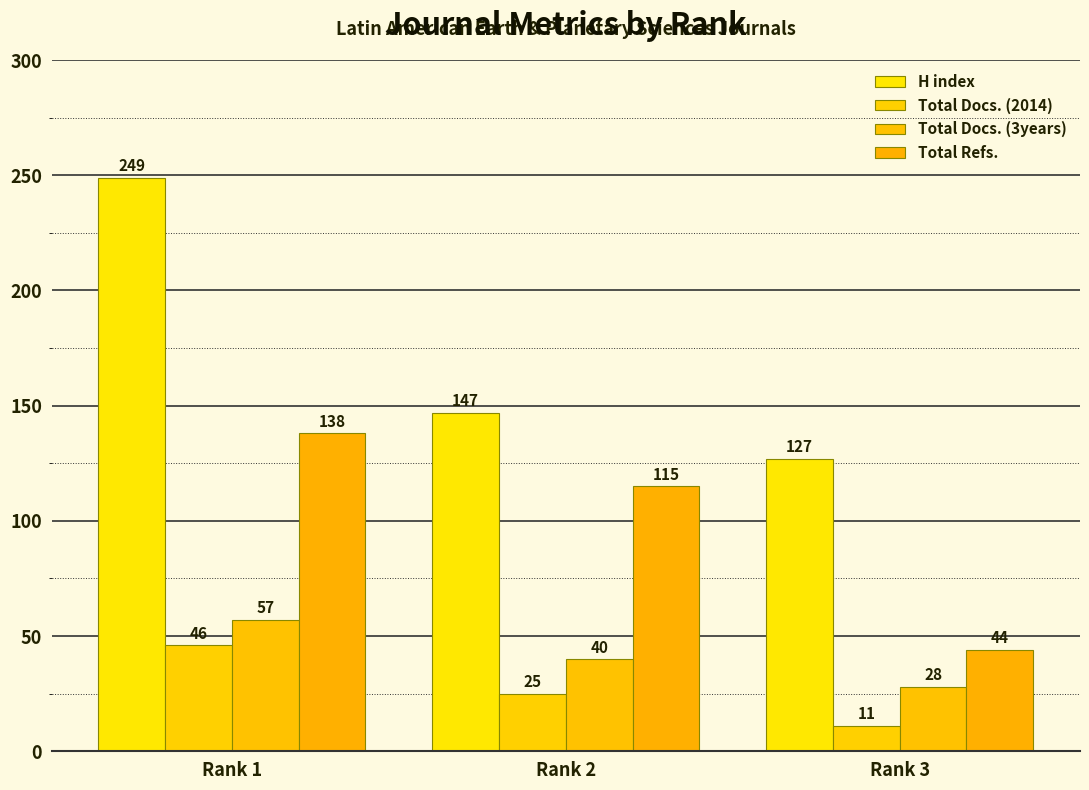

How many data points in H index are less than 147?

1